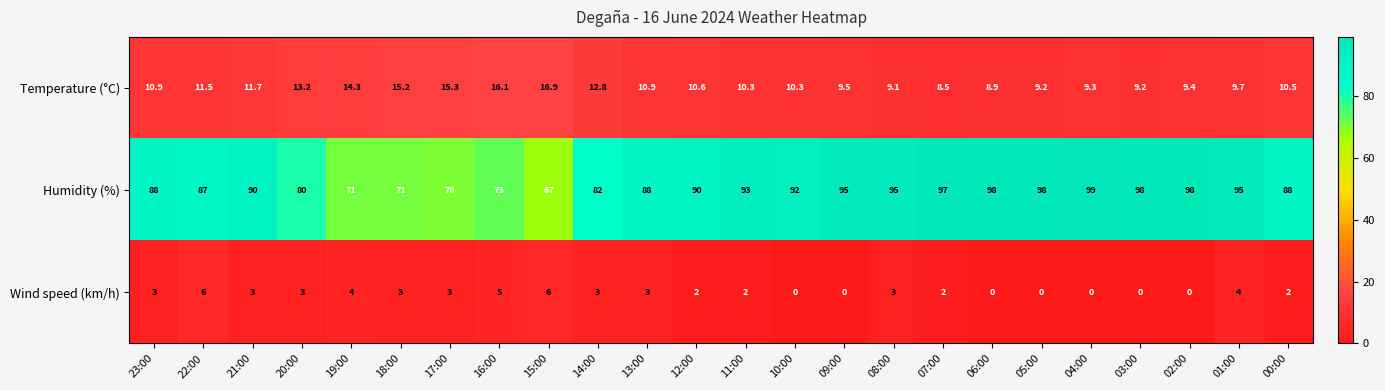

Rank the series at 10:00 from highest to lowest value.

Humidity (%), Temperature (°C), Wind speed (km/h)